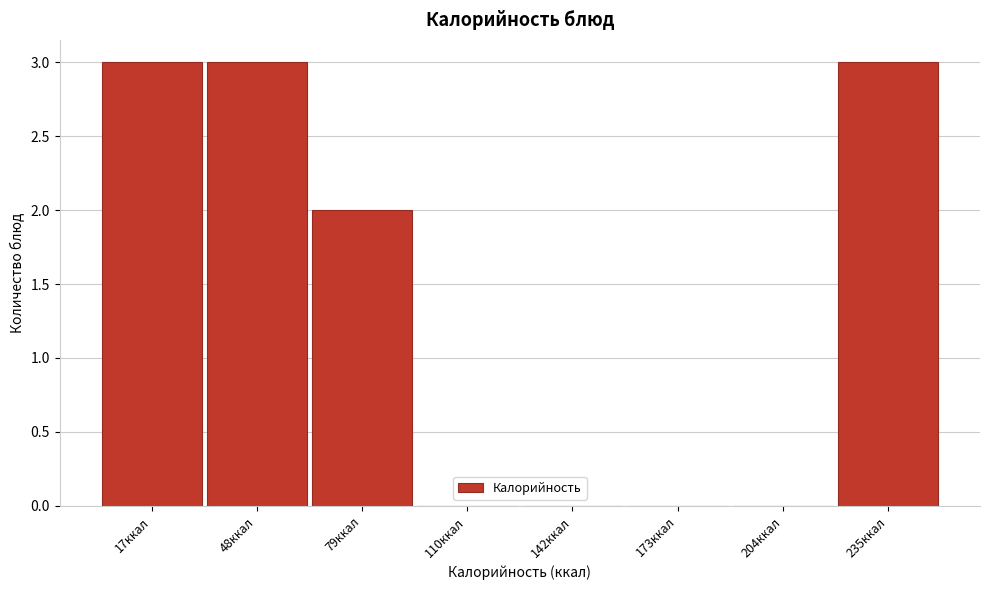

Reading left to right, extract all data points from this chart.

17ккал=3	48ккал=3	79ккал=2	110ккал=0	142ккал=0	173ккал=0	204ккал=0	235ккал=3